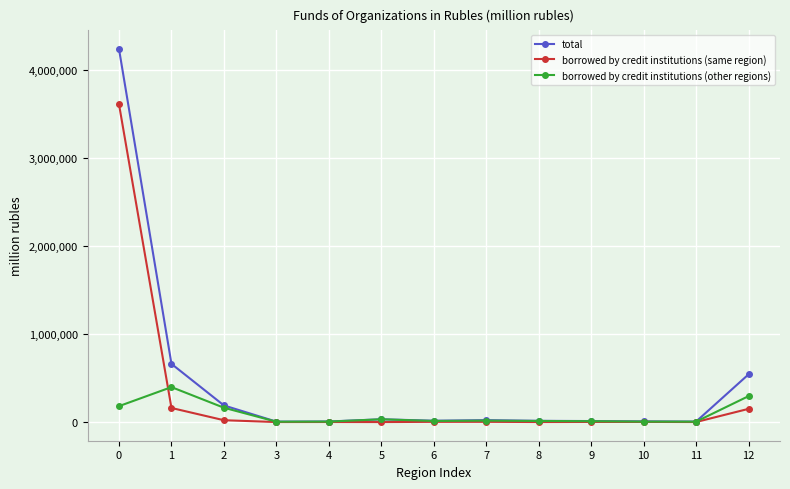

What is the difference between the total values at 6 and 9?

3717